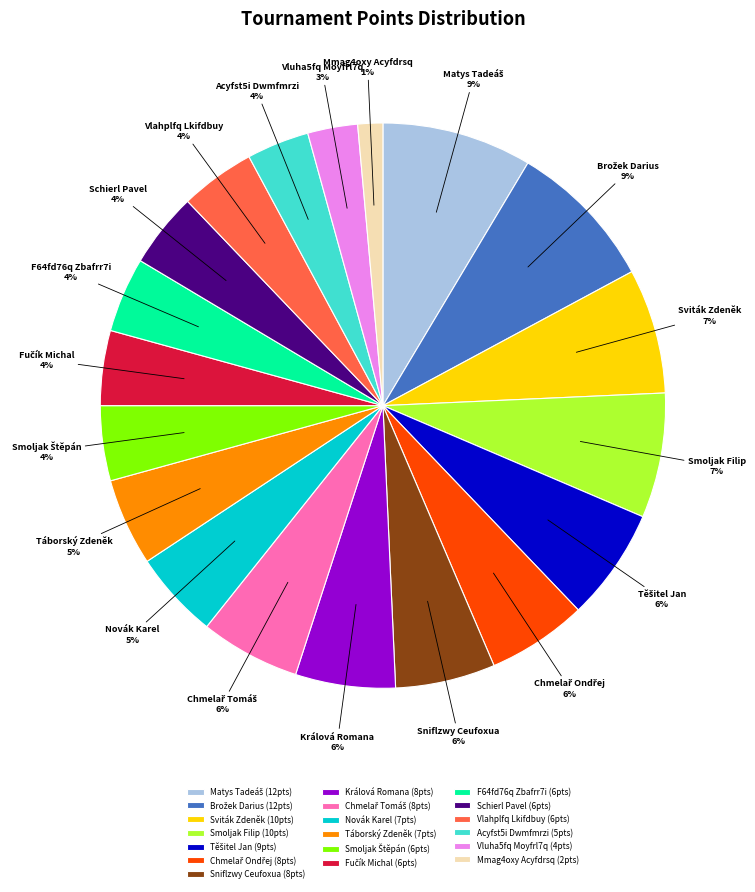

Is Novák Karel the majority of the pie?

No